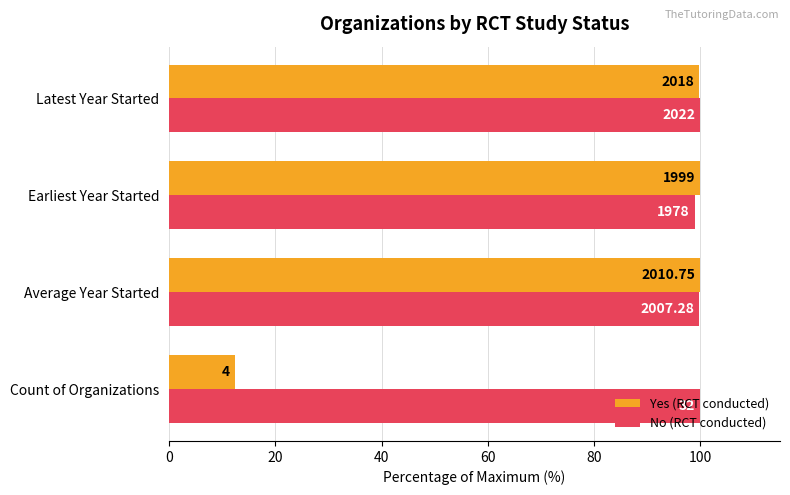

What are all the series names shown in the legend?

Yes (RCT conducted), No (RCT conducted)